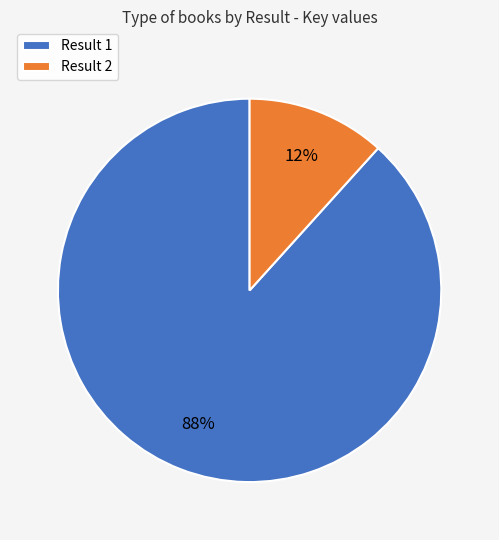

How many slices are in this pie chart?

2